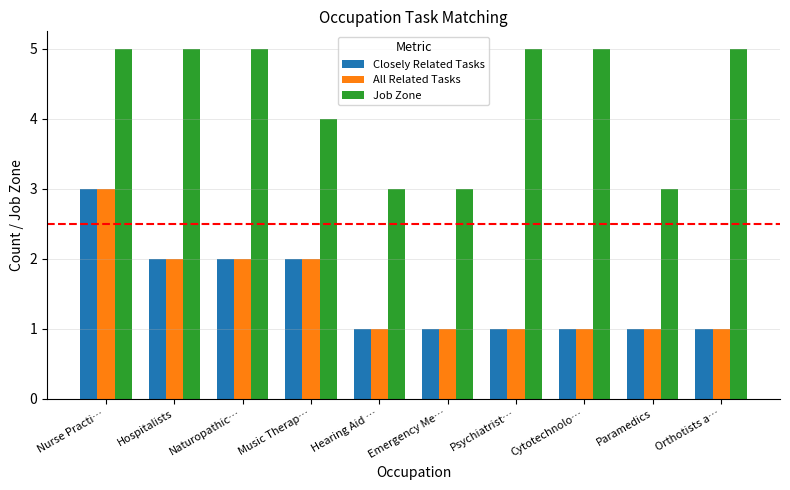

Reading right to left, what are all the values shown in this chart?

Closely Related Tasks: 1	1	1	1	1	1	2	2	2	3
All Related Tasks: 1	1	1	1	1	1	2	2	2	3
Job Zone: 5	3	5	5	3	3	4	5	5	5